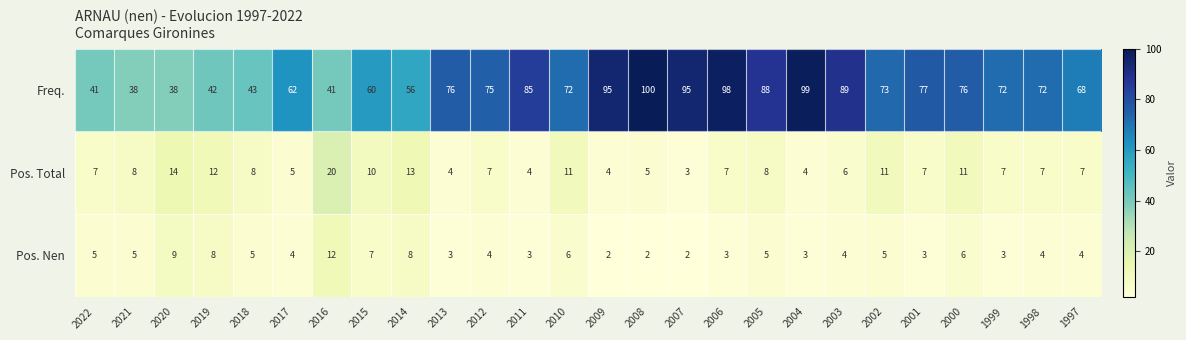

What is the average value of the Freq. series?

70